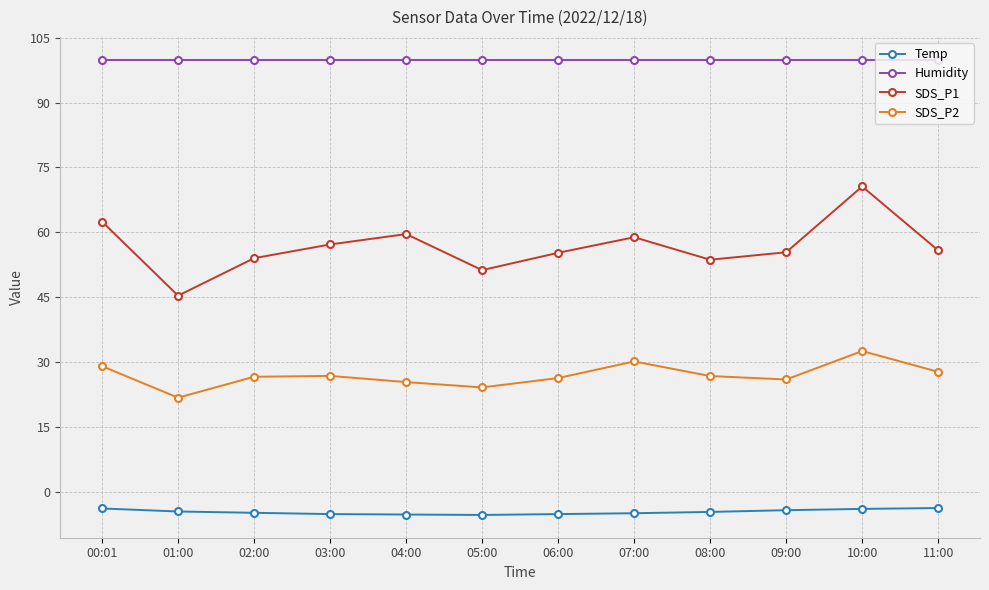

Which series changed the most between 00:01 and 05:00?

SDS_P1